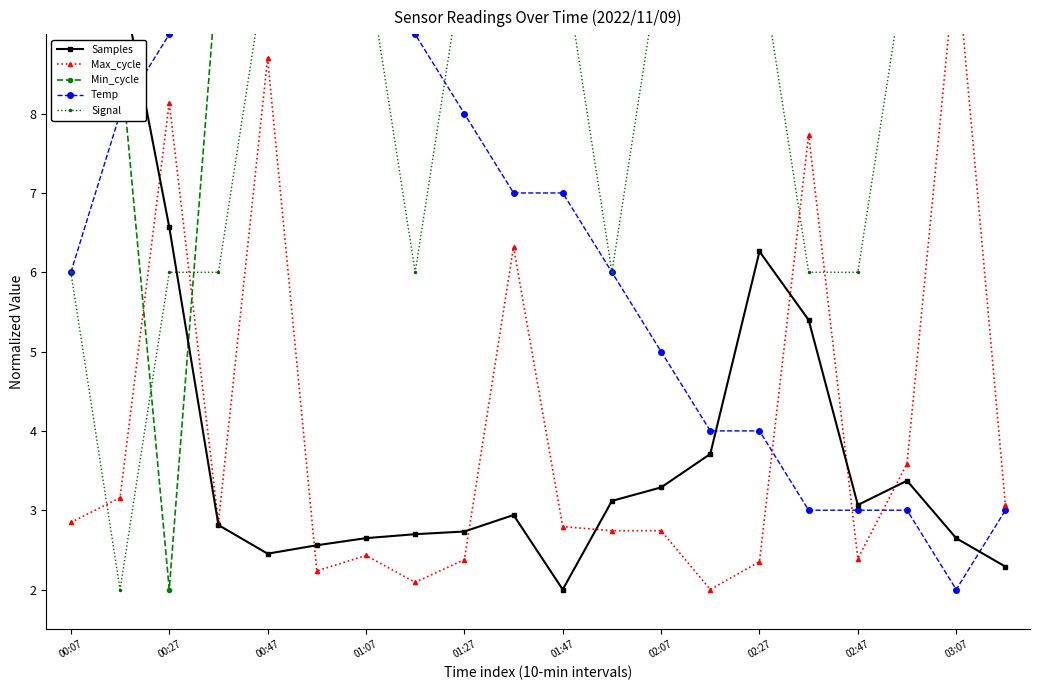

What is the difference between the Min_cycle values at 19 and 00:27?

1.2